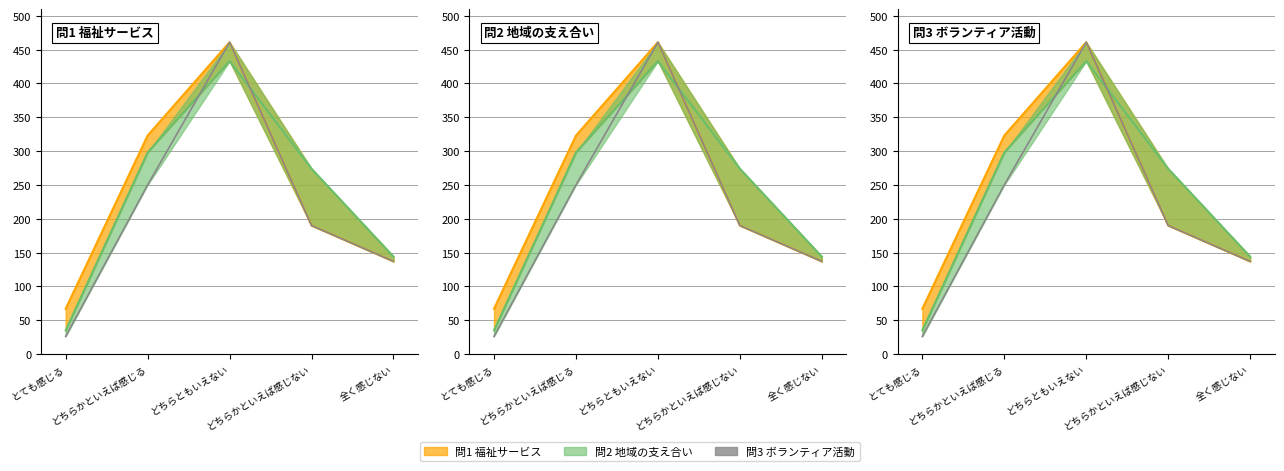

What is the difference between the highest and lowest values at とても感じる?

41